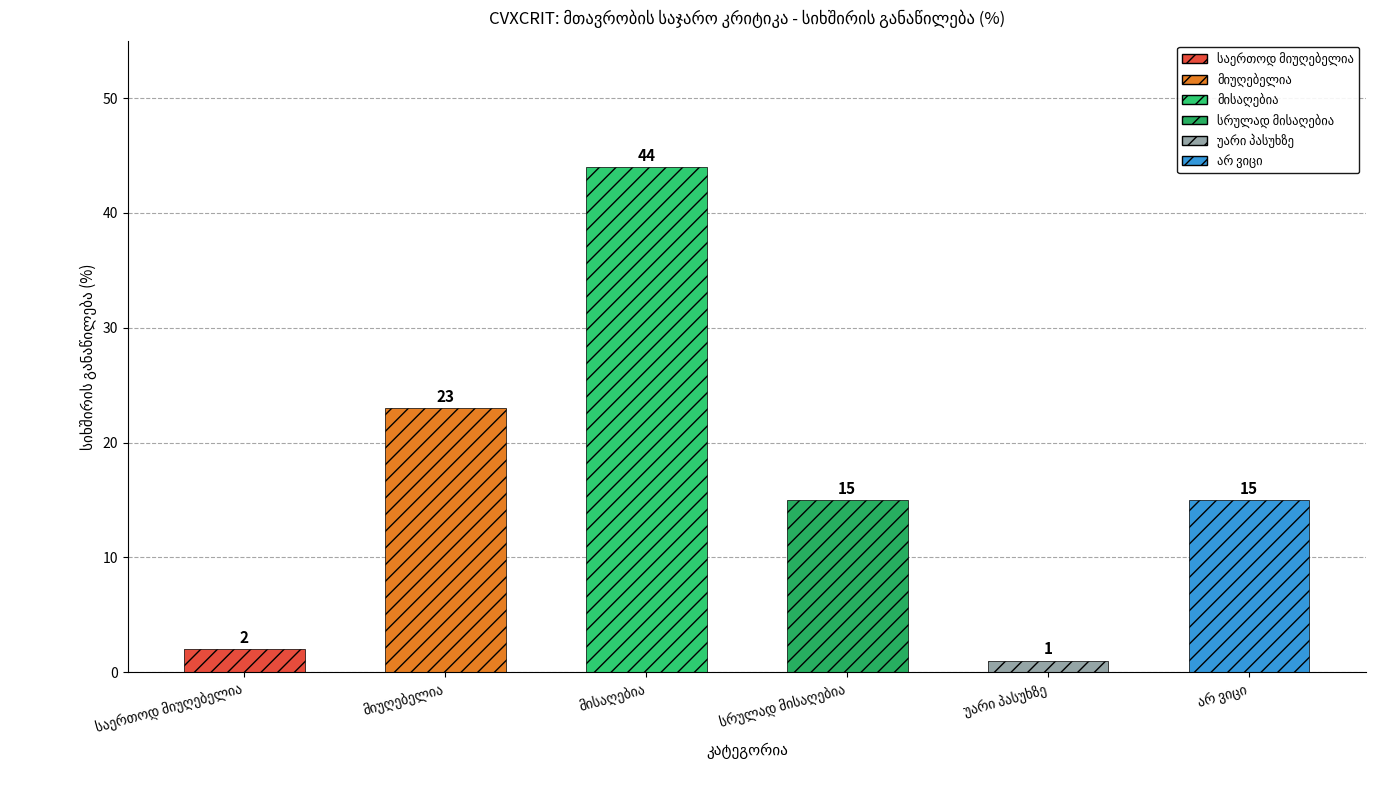

How many data points are less than 15?

2